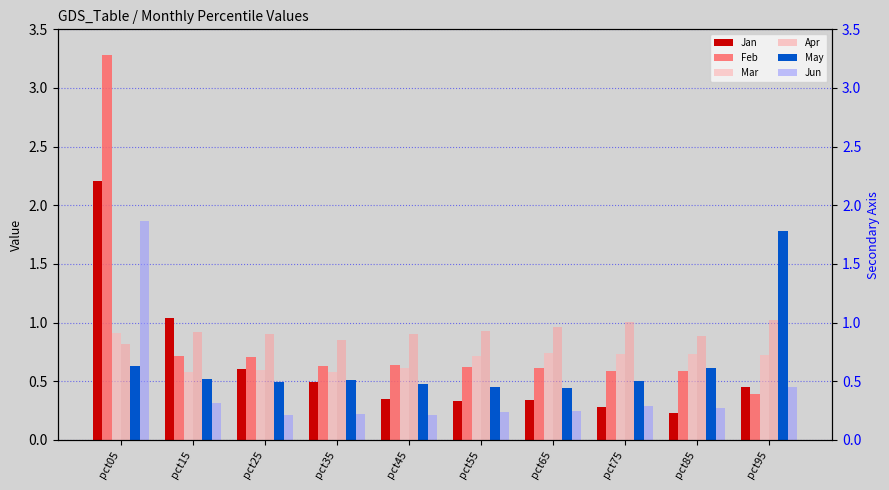

Which has a higher value, pct45 or pct95?

pct95